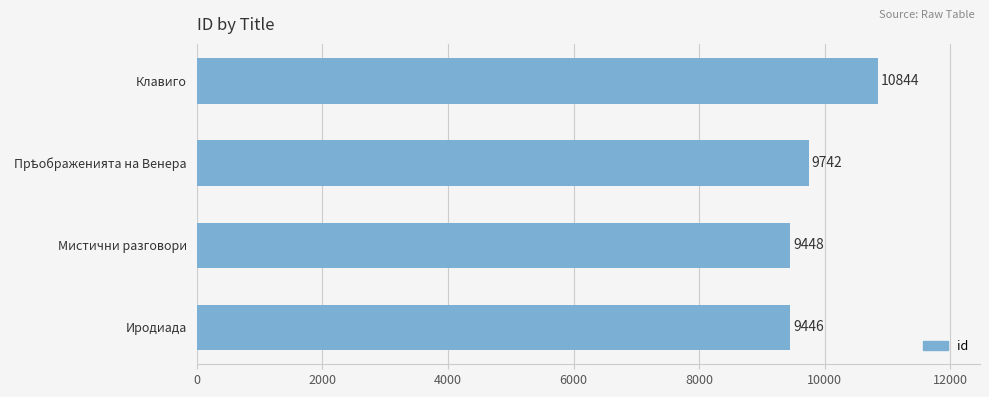

The chart shows a value of 10844 at Клавиго. True or false?

True